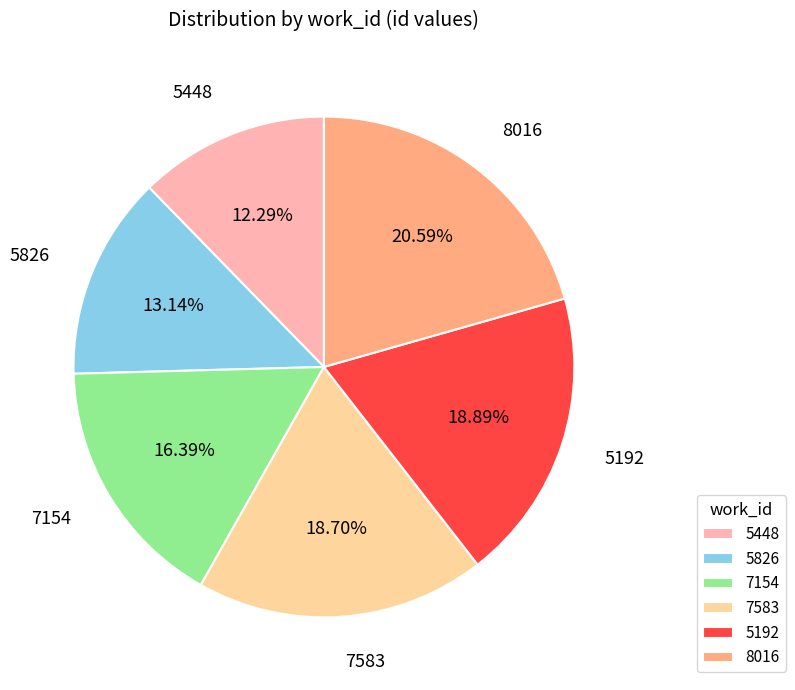

Which category has the smallest portion of the pie?

5448